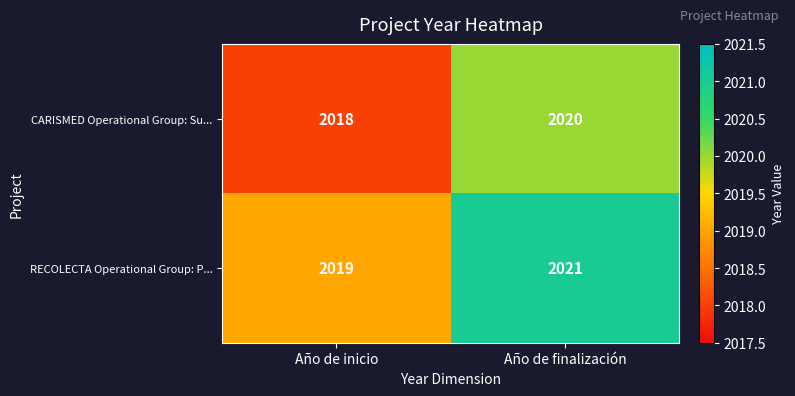

Which category has the lowest value in the CARISMED Operational Group: Su... series?

Año de inicio